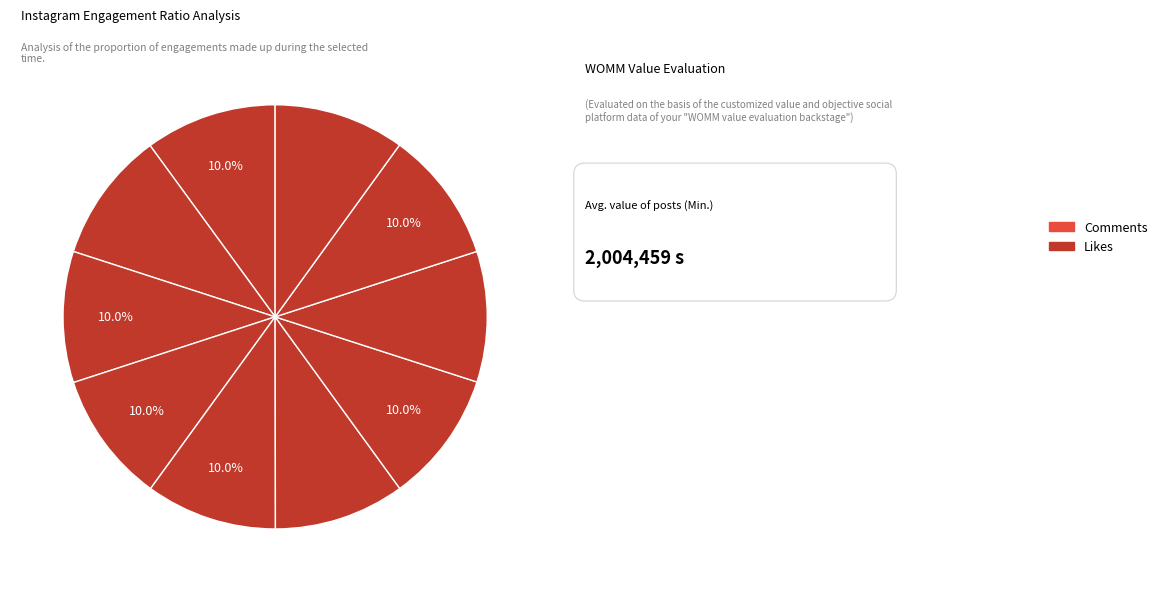

How many slices are in this pie chart?

10